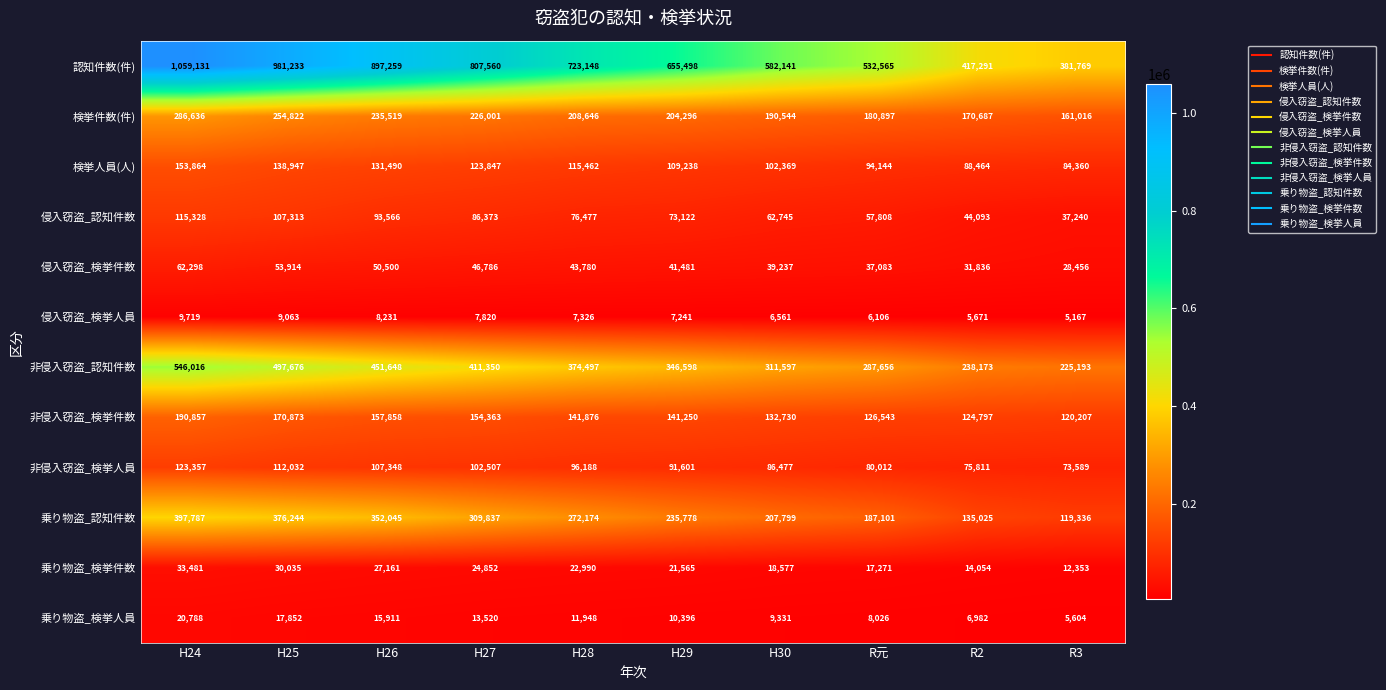

The value of 乗り物盗_認知件数 at R元 is 39752. True or false?

False